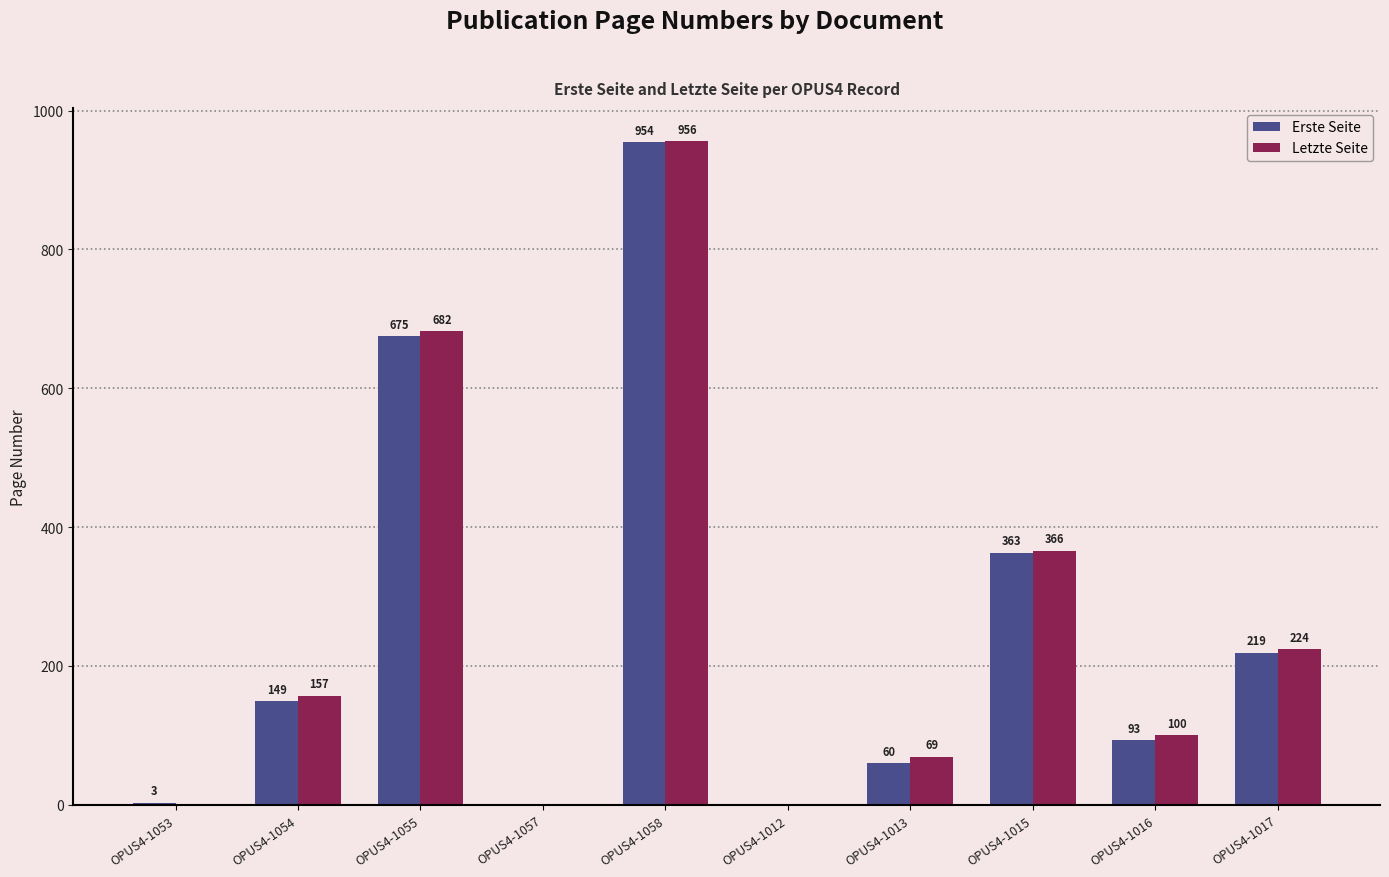

What is the sum of all Letzte Seite values?

2554